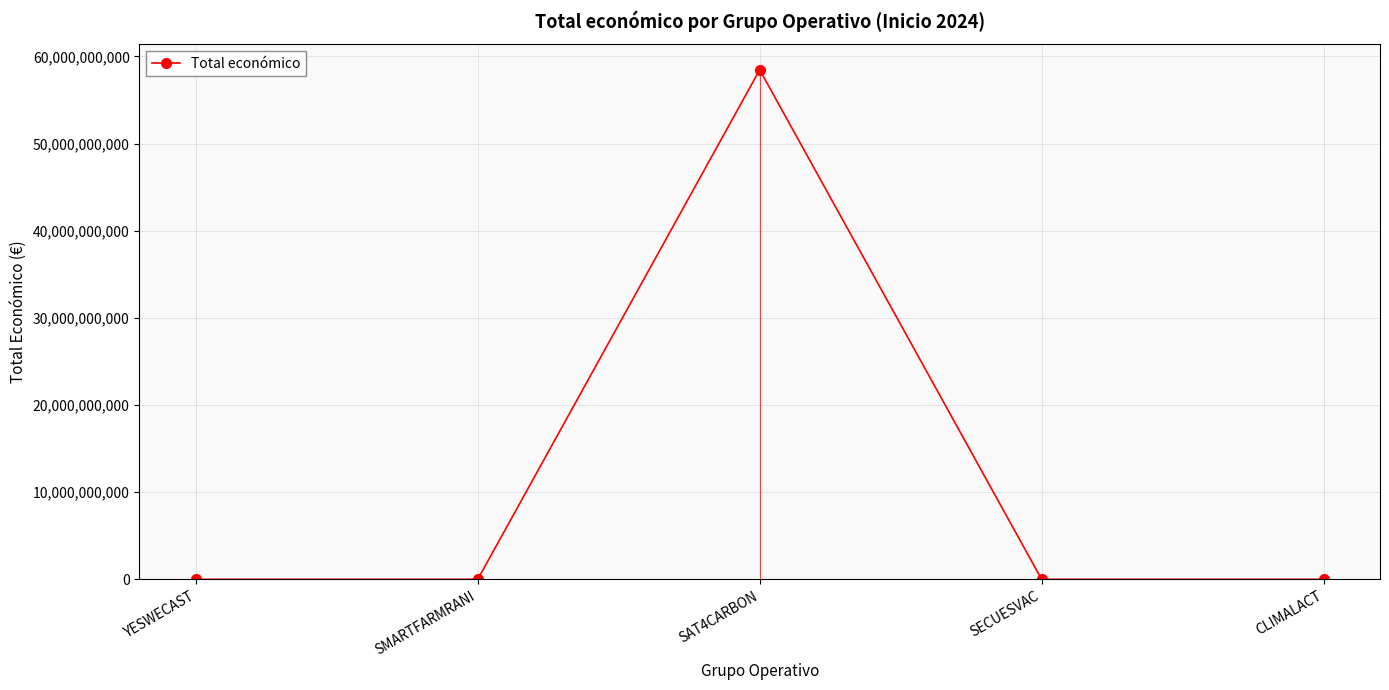

True or false: there are more than 0 points higher than both neighbors.

True